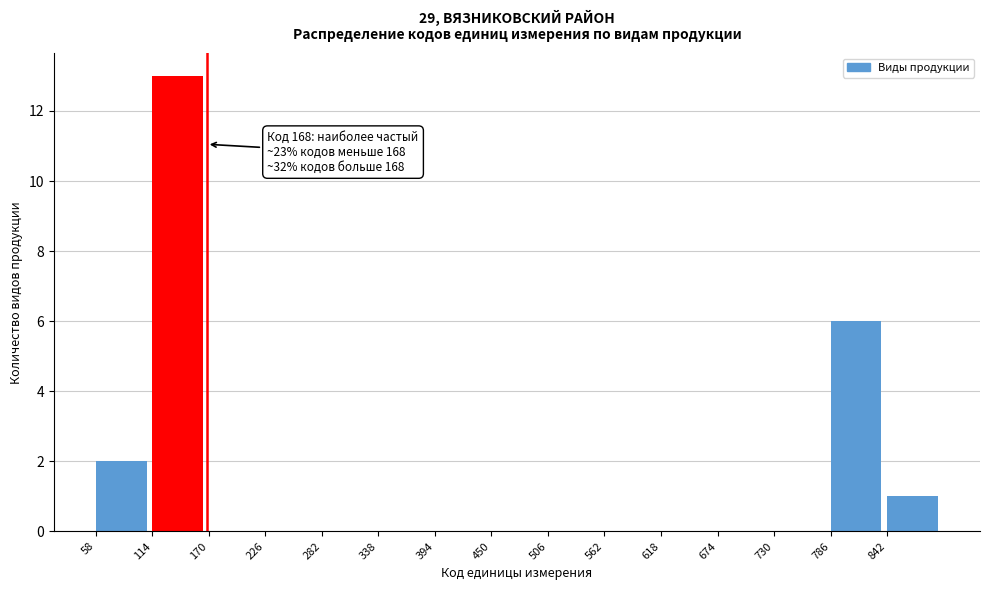

Over which range of the x-axis is the bar tallest?

114 to 170